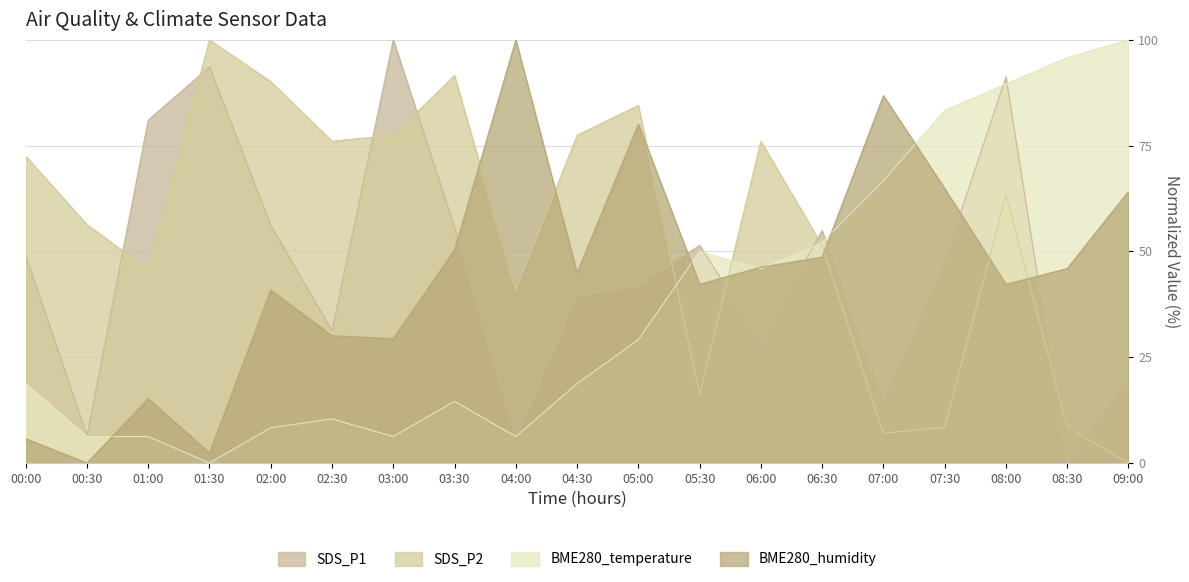

True or false: SDS_P1 and BME280_temperature intersect in this chart.

True